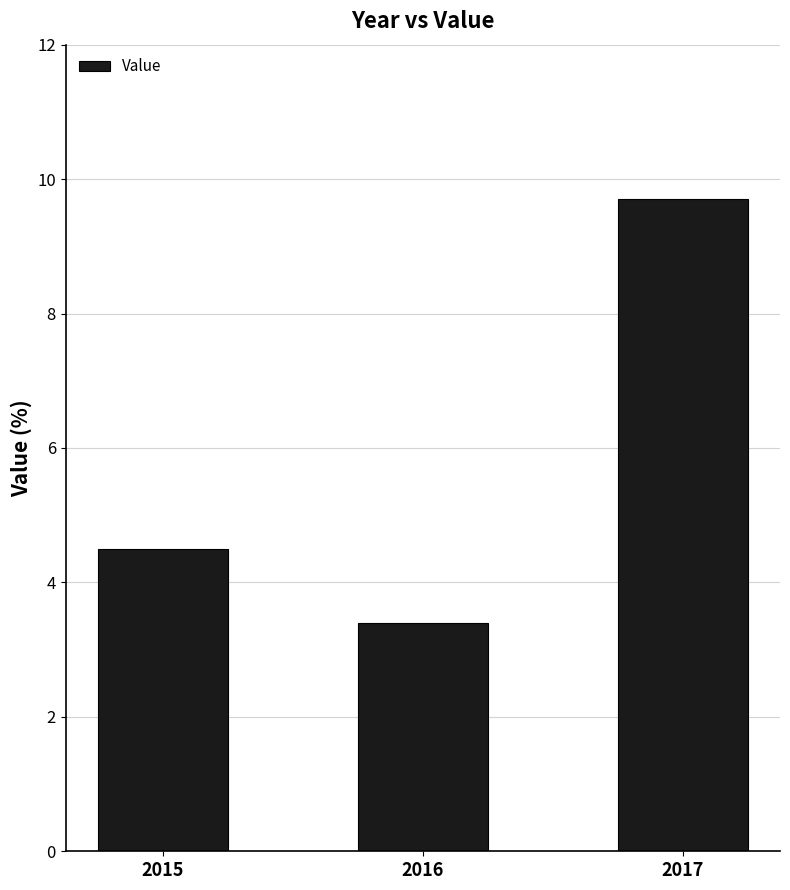

The chart shows a value of 3.4 at 2016. True or false?

True